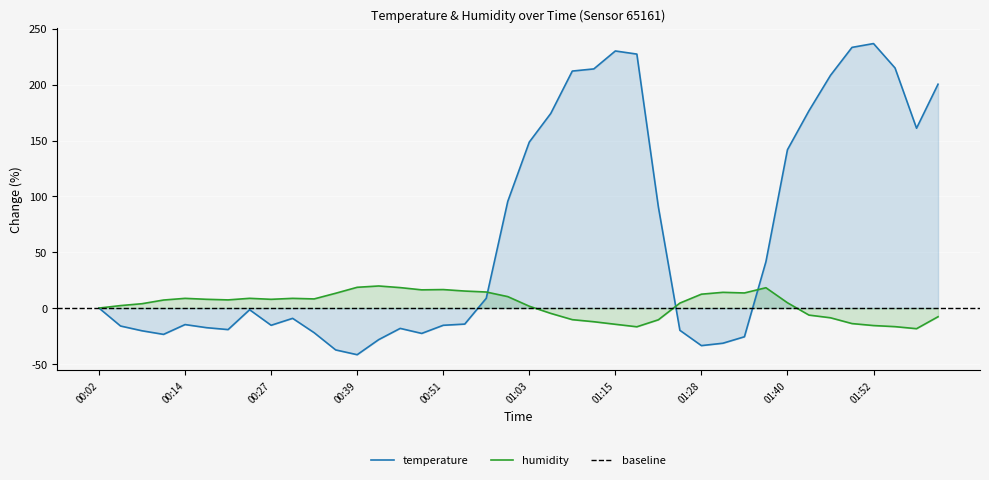

Where does the temperature series first go above -1?

00:02